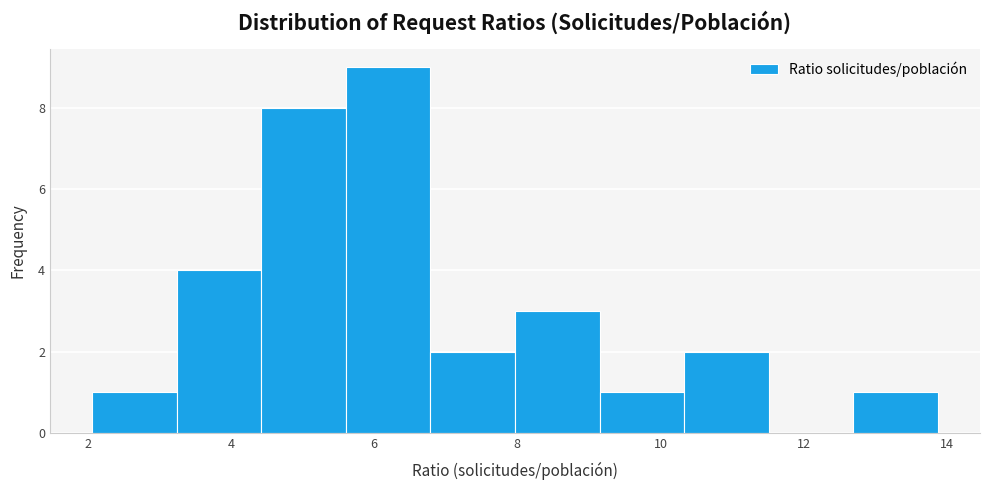

What is the height of the bar covering 12.6 to 13.8 on the x-axis? Neither the bar edges nor the heights are printed on the chart, so give them approximately, as read against the axes.

1